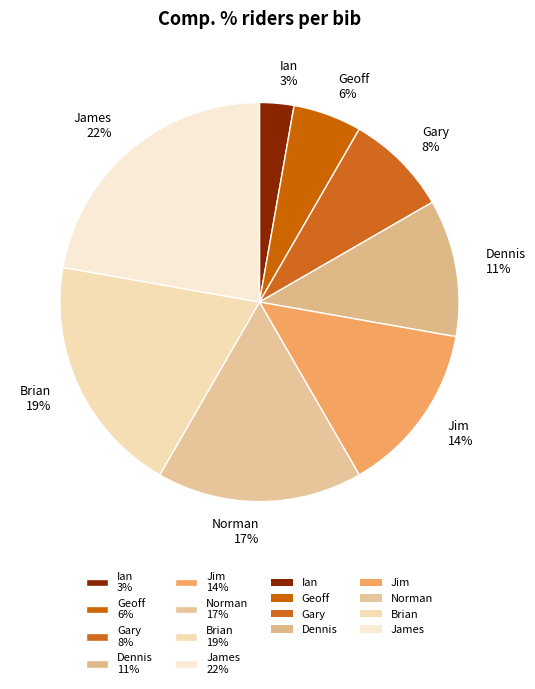

Rank the categories by value from highest to lowest.

James, Brian, Norman, Jim, Dennis, Gary, Geoff, Ian